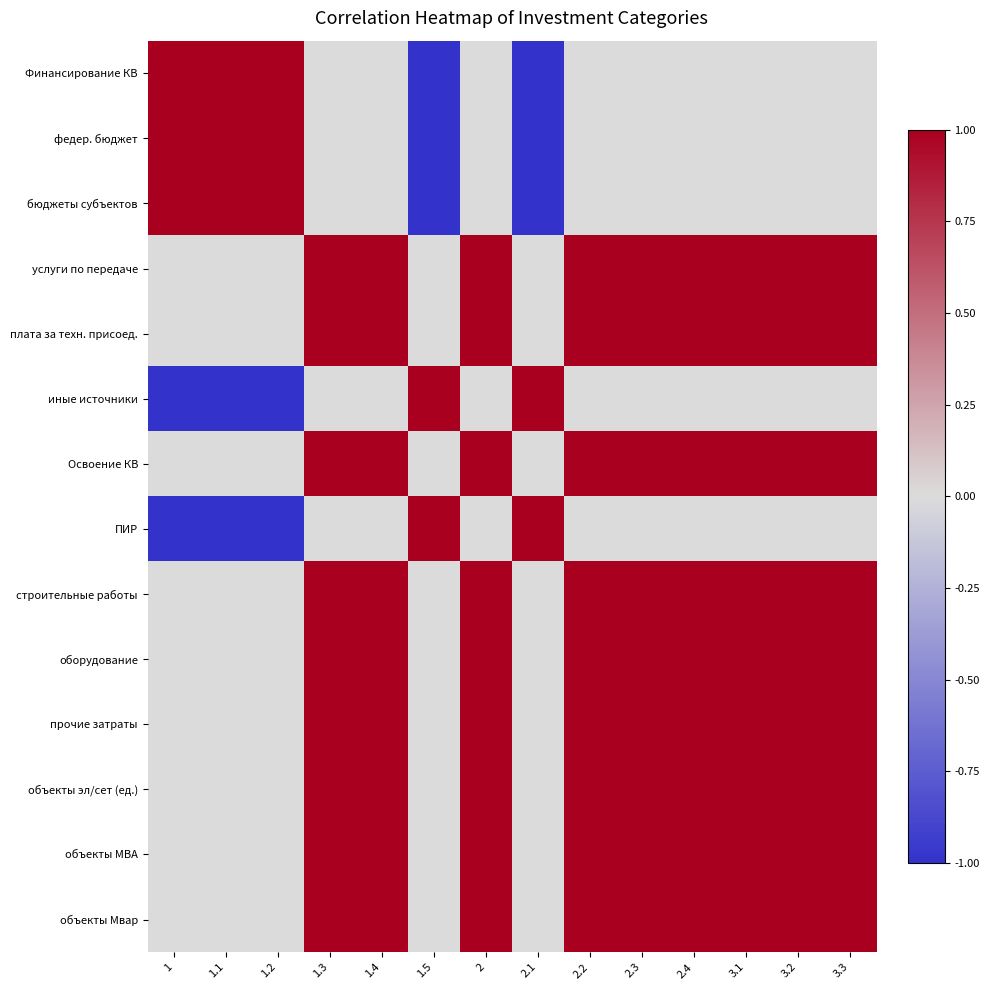

At which category does the chart reach its peak across all series?

1